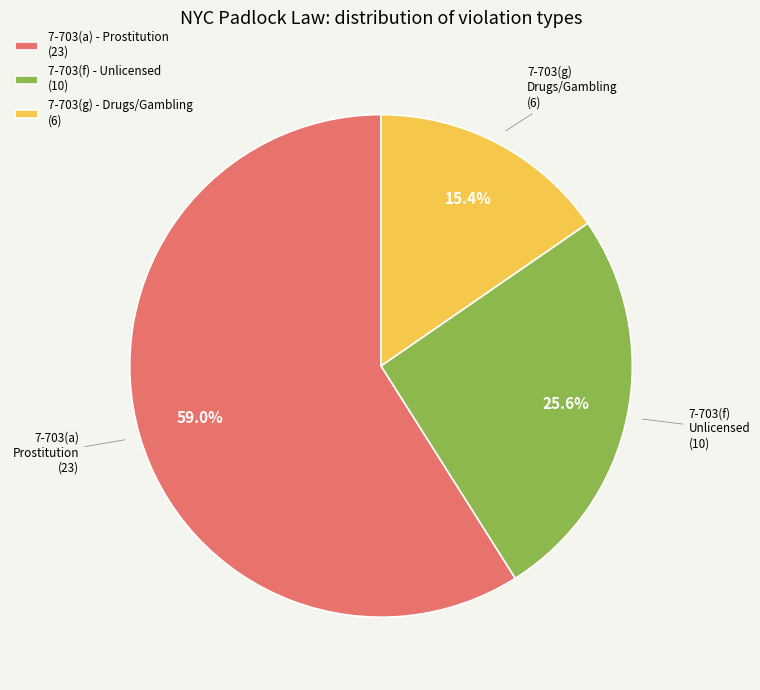

Rank the categories by value from highest to lowest.

7-703(a) - Prostitution (23), 7-703(f) - Unlicensed (10), 7-703(g) - Drugs/Gambling (6)